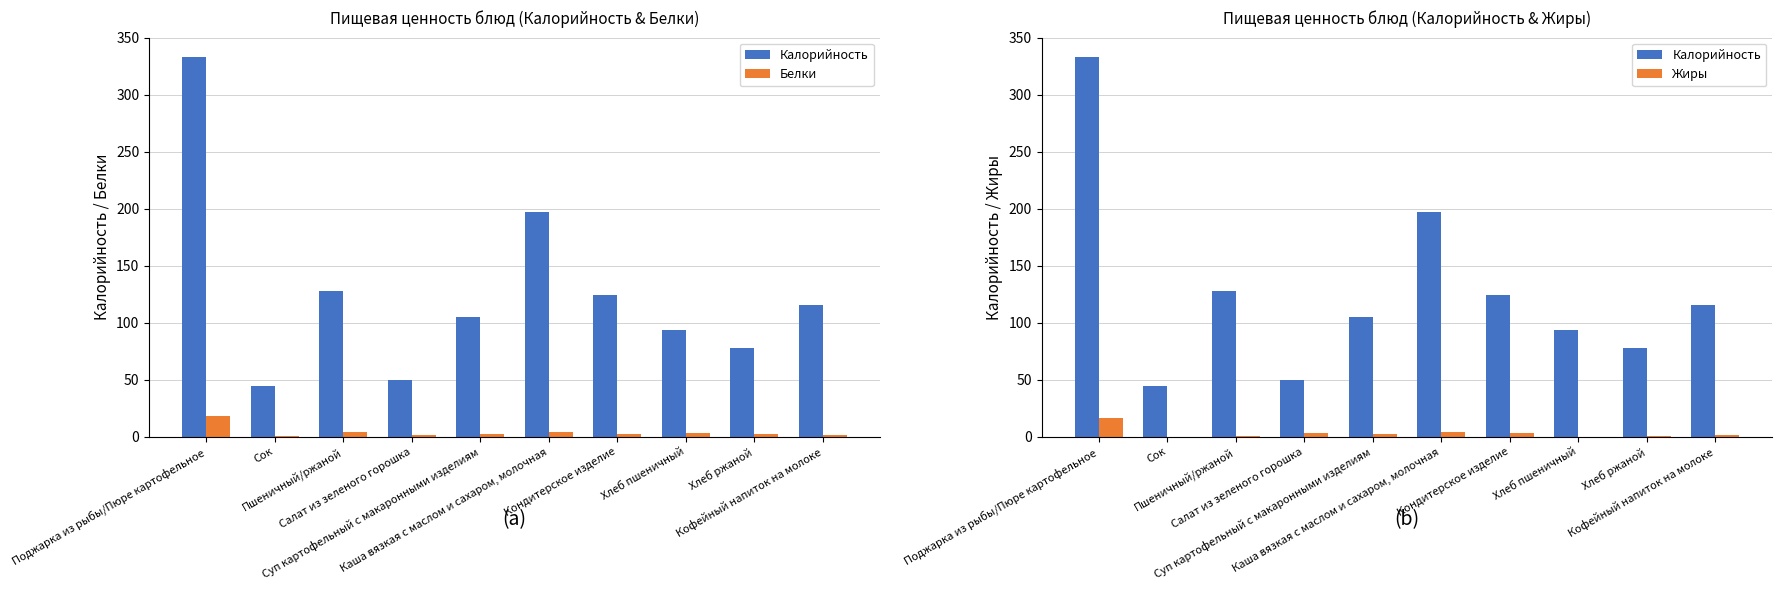

What is the difference between the highest and lowest values at Суп картофельный с макаронными изделиям?

102.1